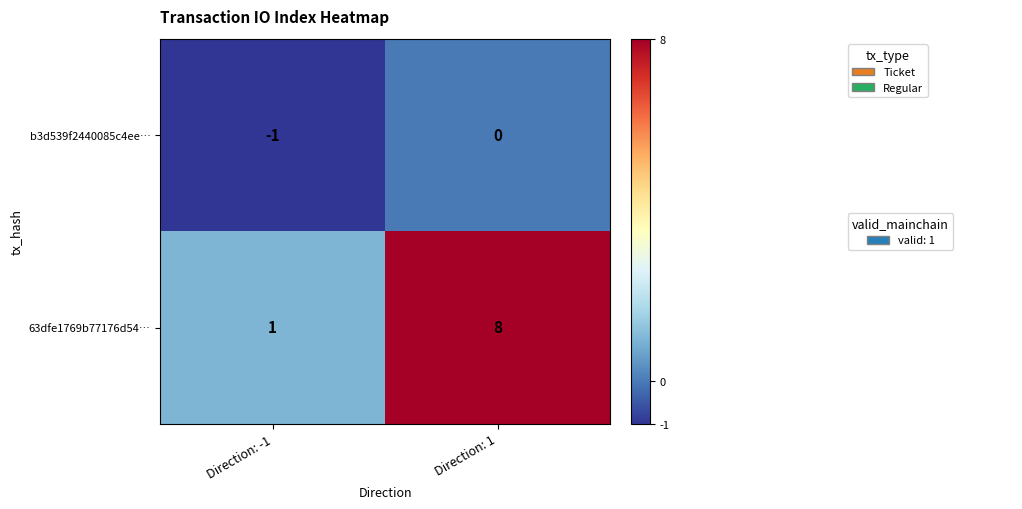

Reading left to right, what are all the values shown in this chart?

b3d539f2440085c4ee…: Direction: -1=-1	Direction: 1=0
63dfe1769b77176d54…: Direction: -1=1	Direction: 1=8